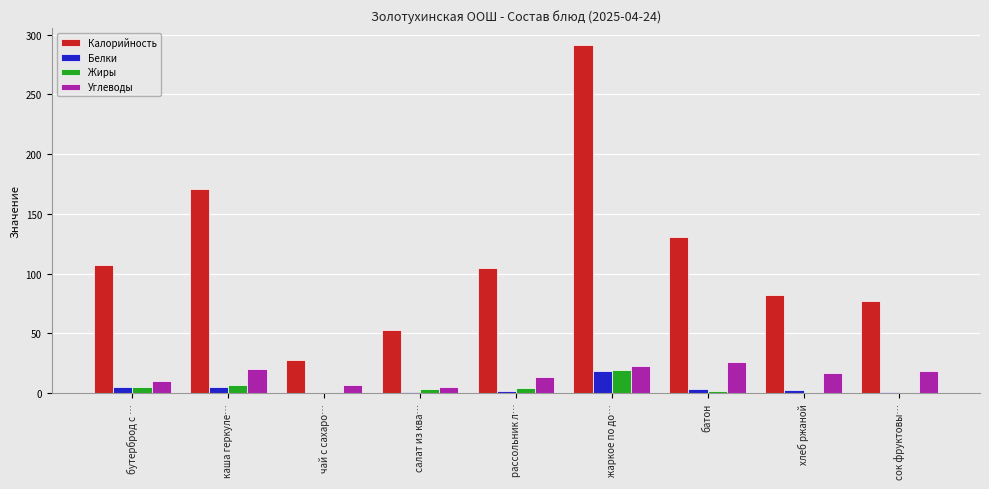

What is the total value across all series at чай с сахаро…?

34.6